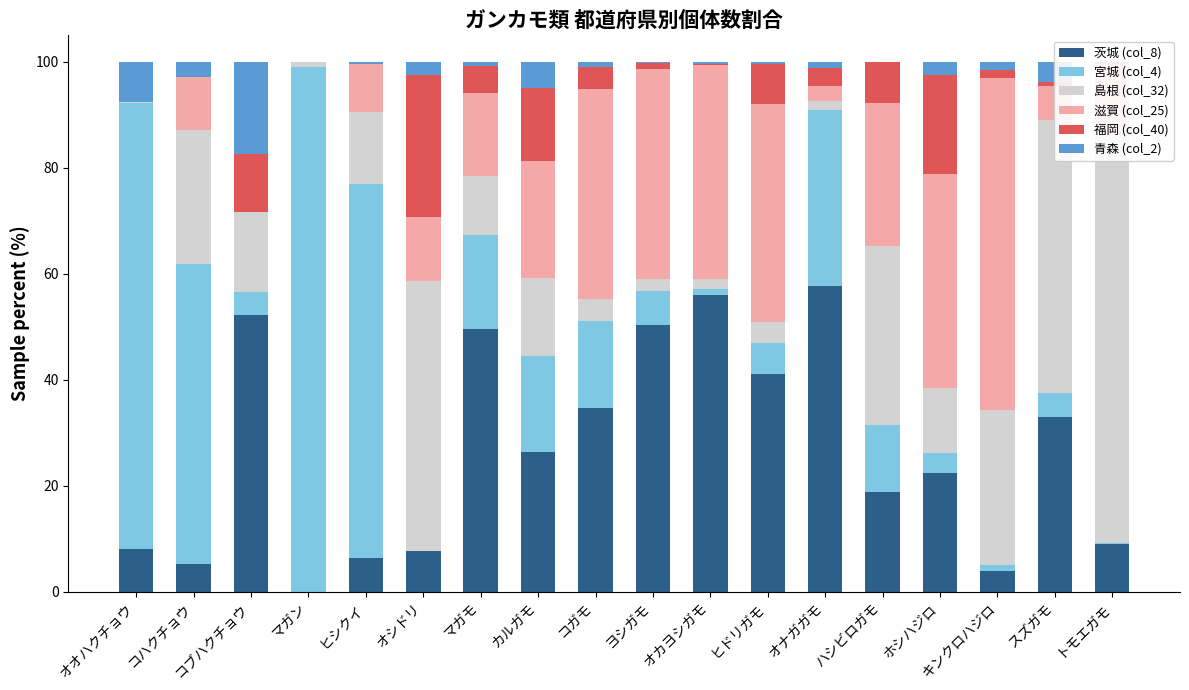

How many values in the 青森 (col_2) series are below 1?

9